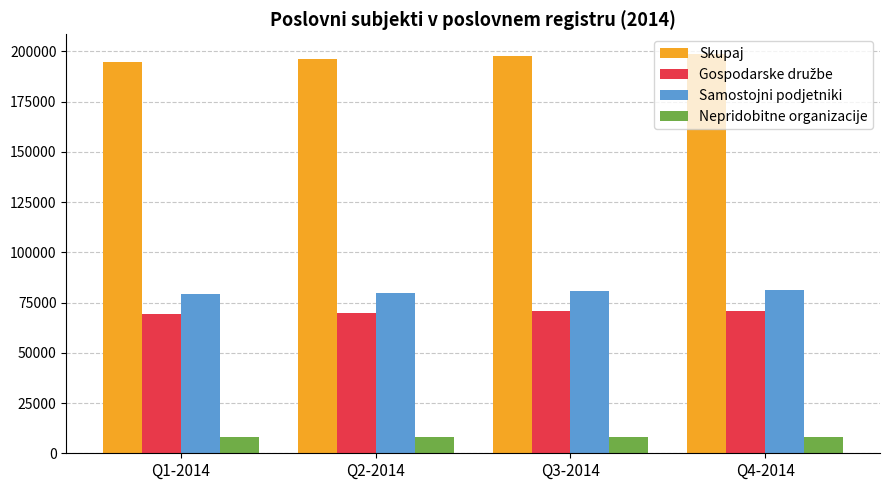

How many data points does each series have?

4